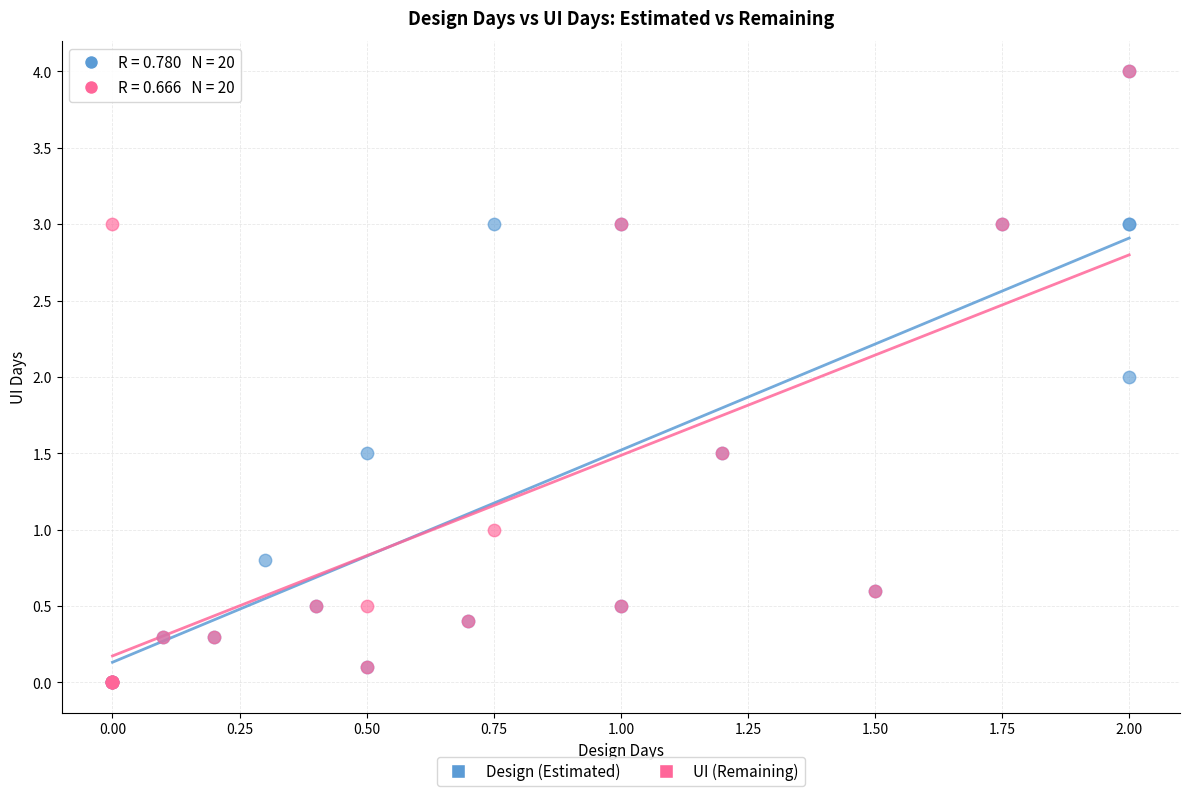

What are all the series names shown in the legend?

Design (Estimated), UI (Remaining)